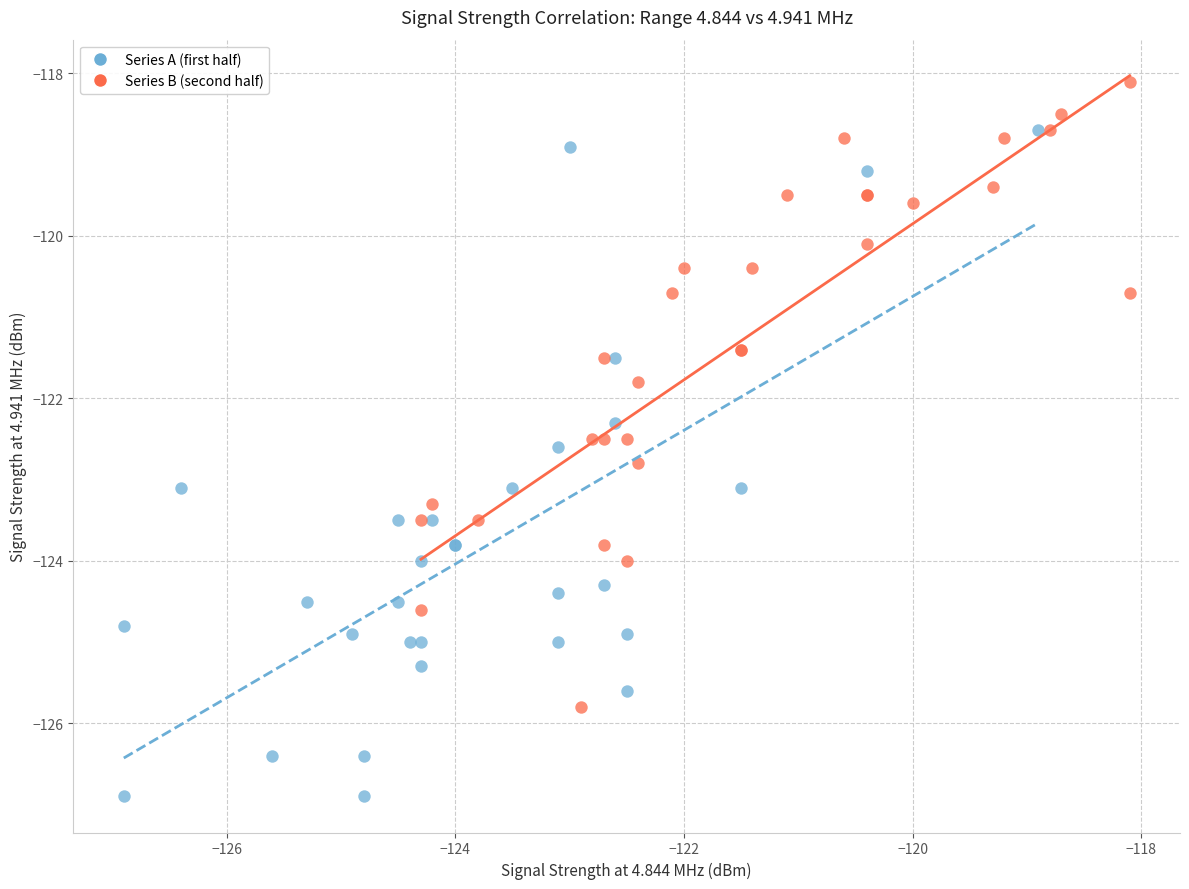

Which series contains the lowest Y value?

Series A (first half)